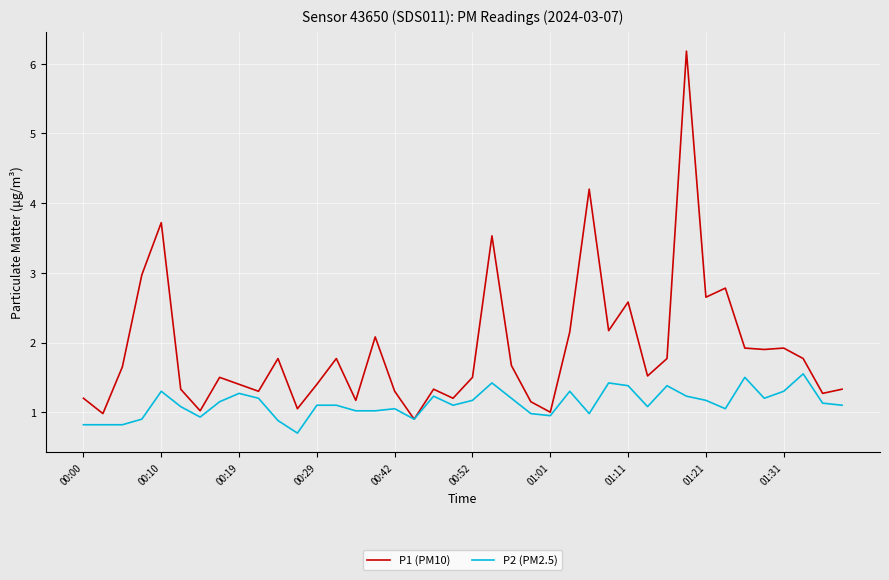

Which series has the widest spread of values?

P1 (PM10)